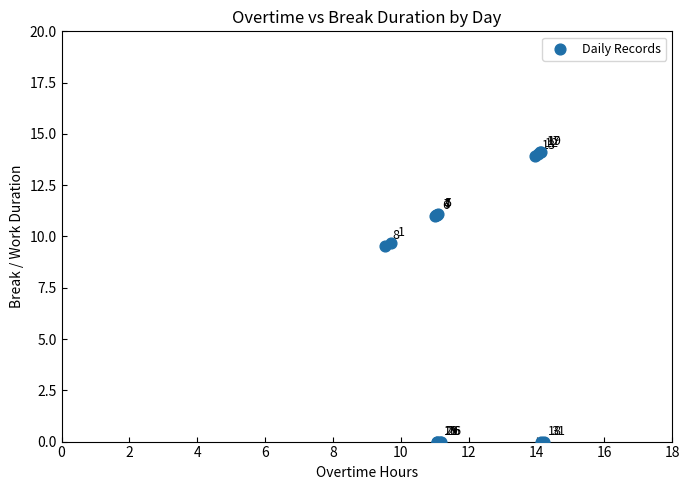

What Y value in the scatter plot is closest to 7?

9.5